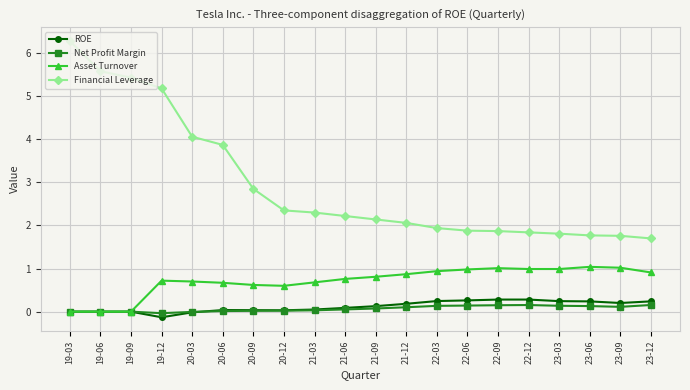

True or false: Financial Leverage has a value of 1.8 at 20-06.

False